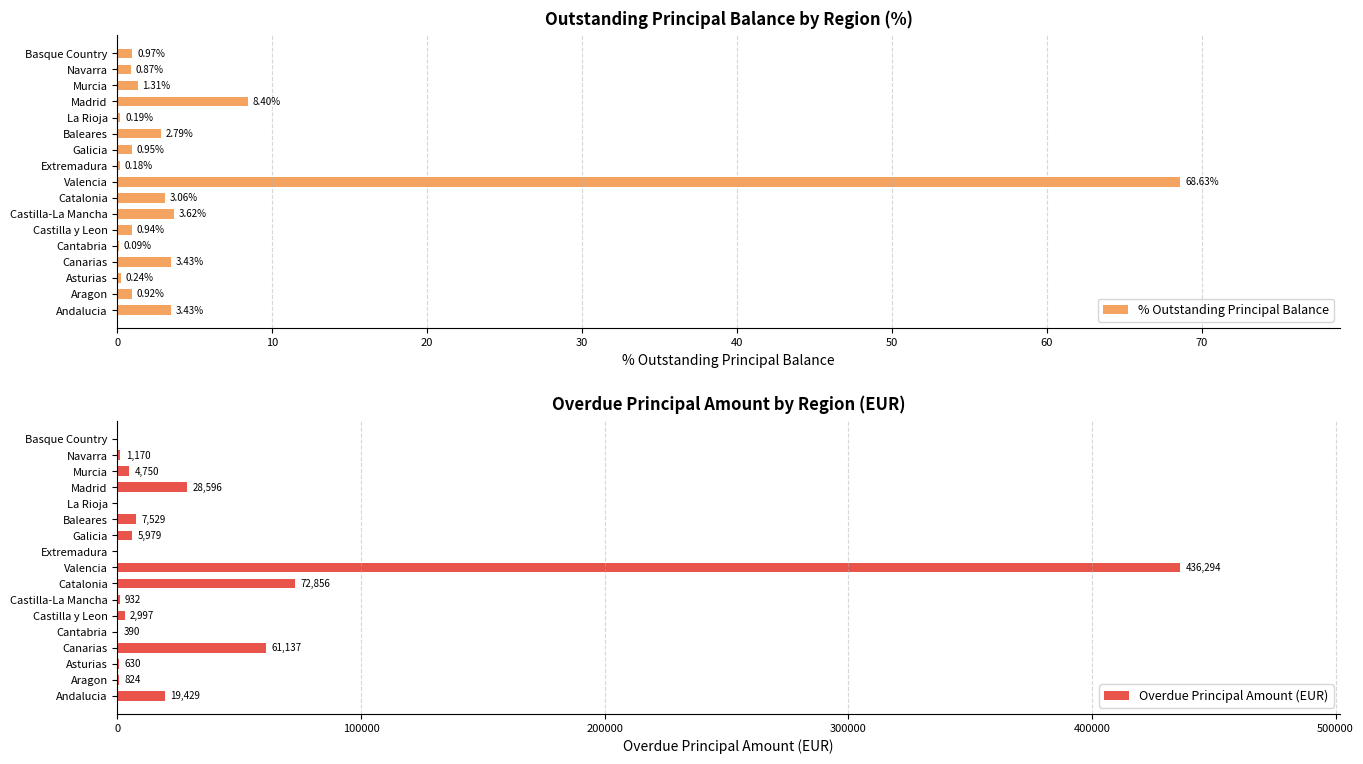

Which series has the widest spread of values?

Overdue Principal Amount (EUR)